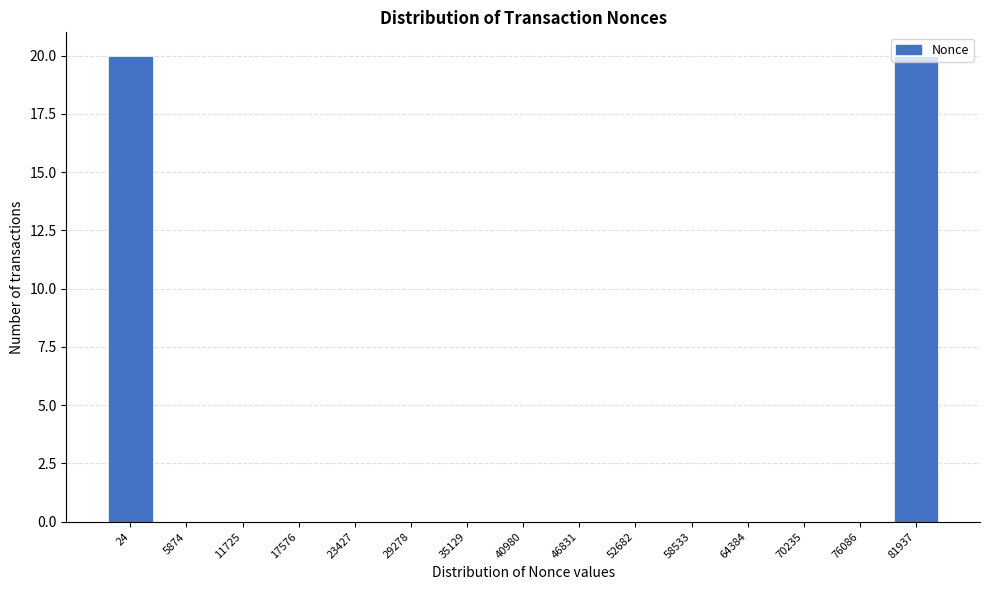

What is the sum of all values?

40